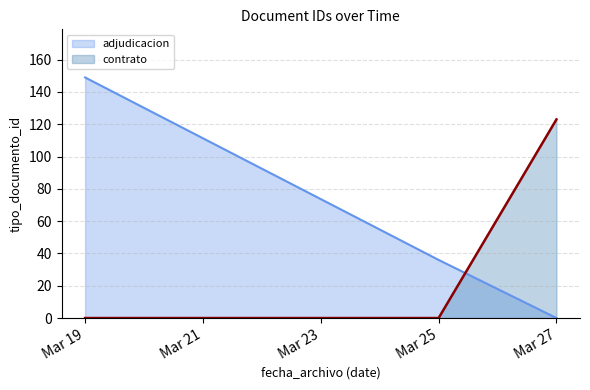

How many values are below 38?

3